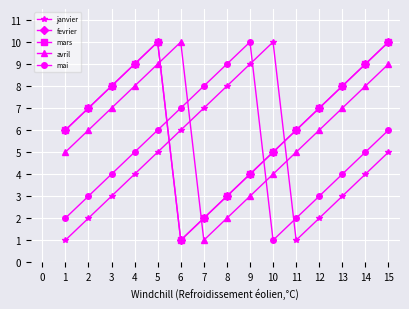

Which series has the largest total across all categories?

fevrier